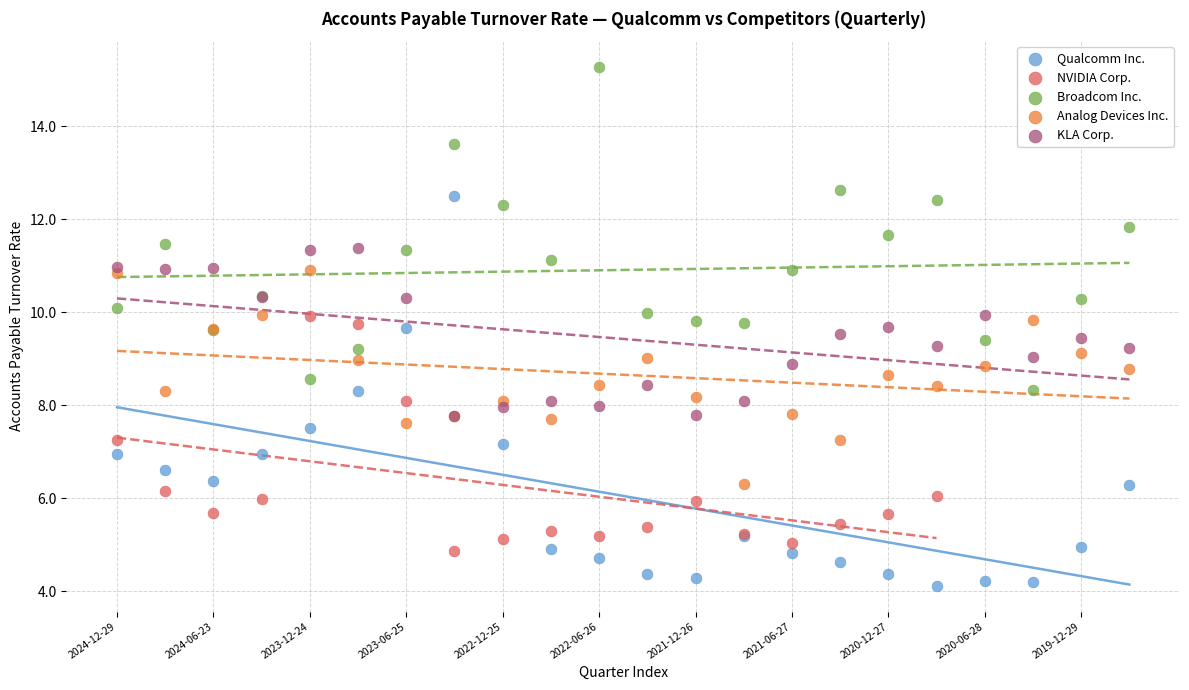

Which series reaches the minimum Y coordinate?

Qualcomm Inc.